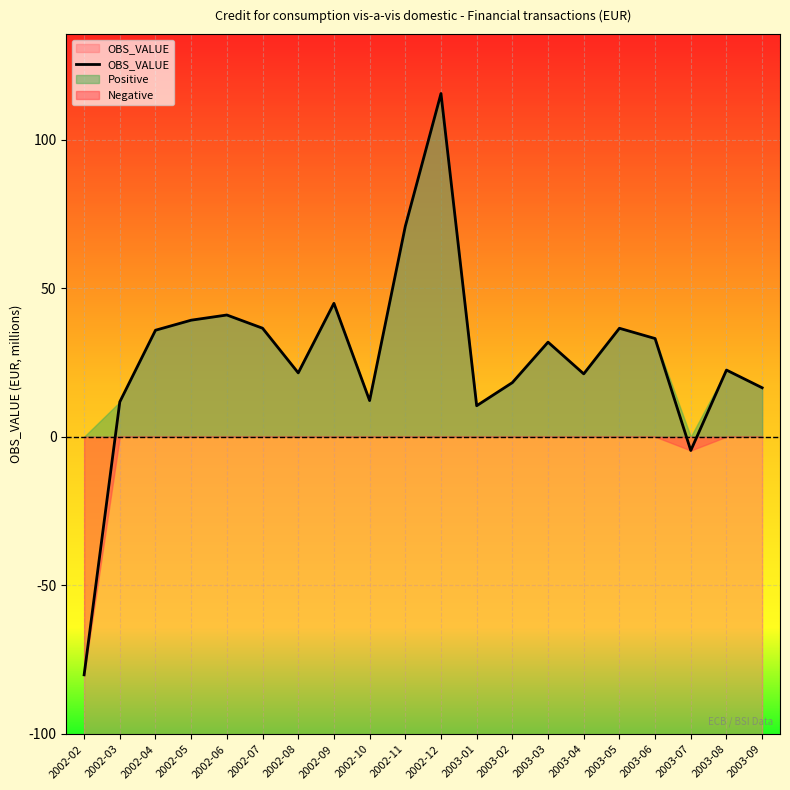

What is the greatest value displayed?

115.6